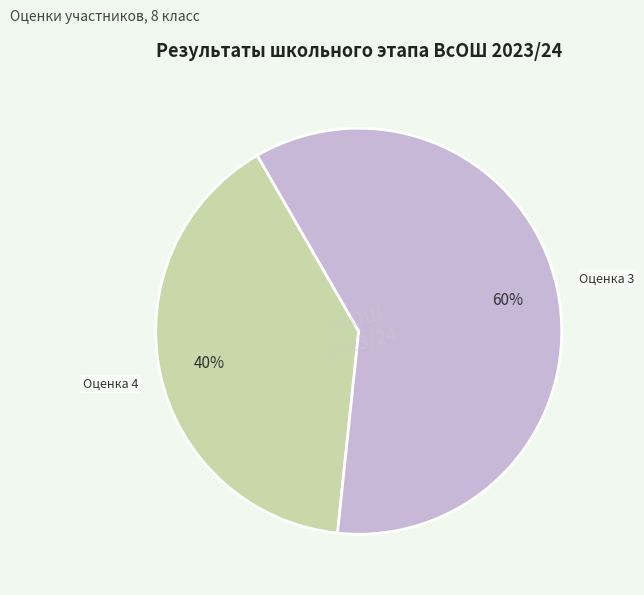

Which slice is the largest?

Оценка 3